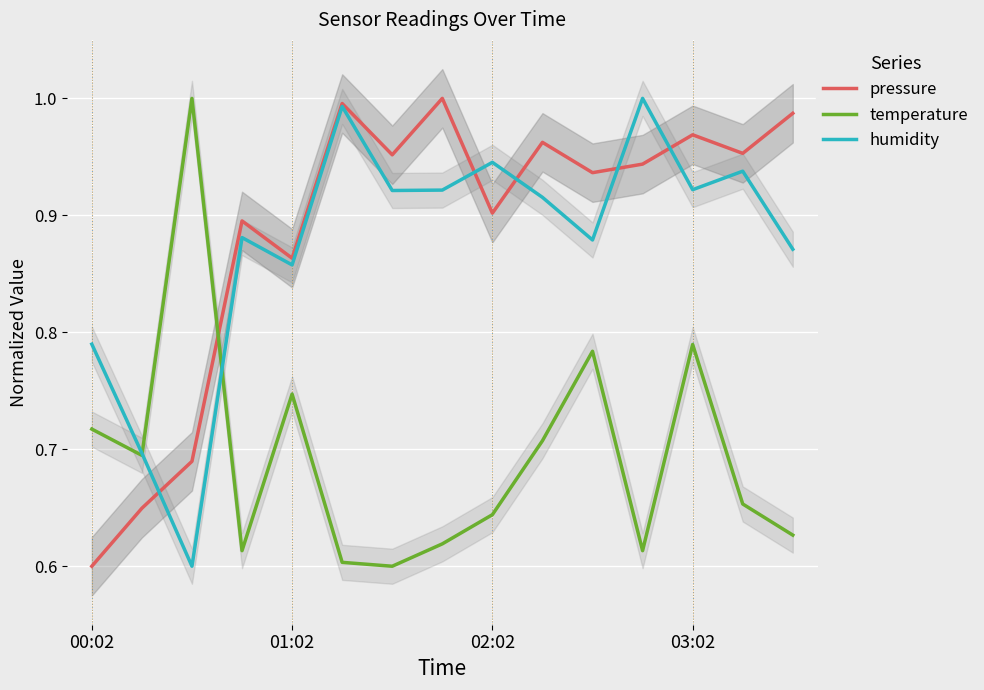

Between 9 and 6, which is larger?

9